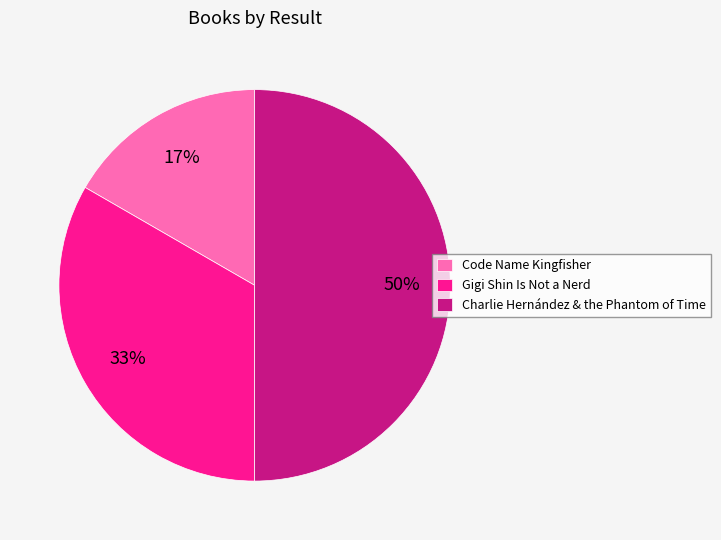

What is the ratio of the value at Gigi Shin Is Not a Nerd to the value at Charlie Hernández & the Phantom of Time?

0.7